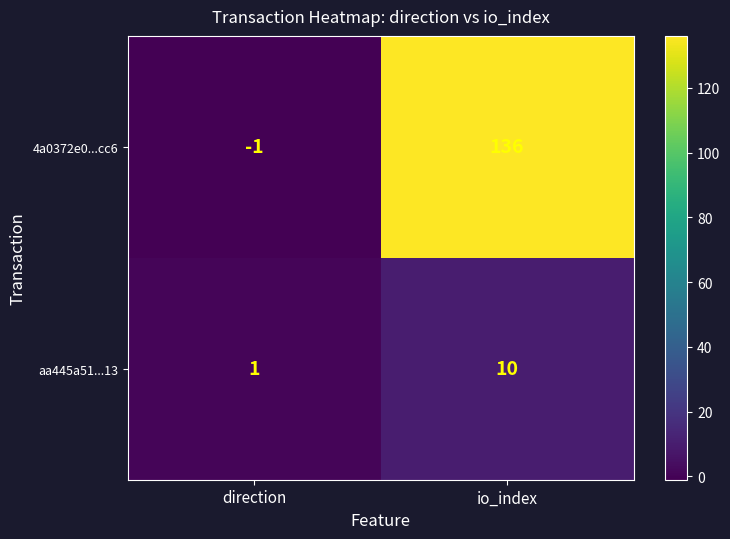

Which series has the largest total across all categories?

4a0372e0...cc6